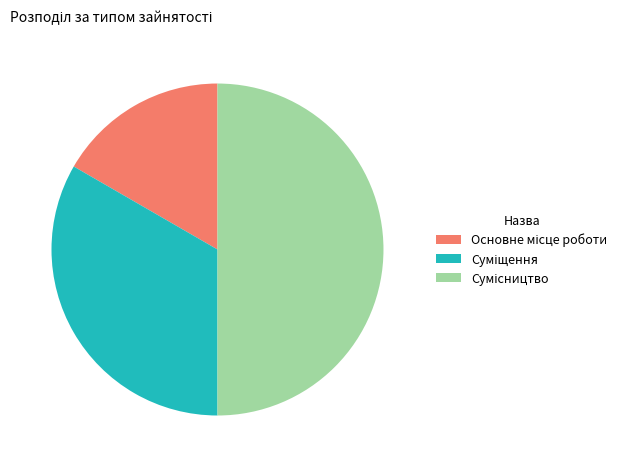

How many slices are in this pie chart?

3